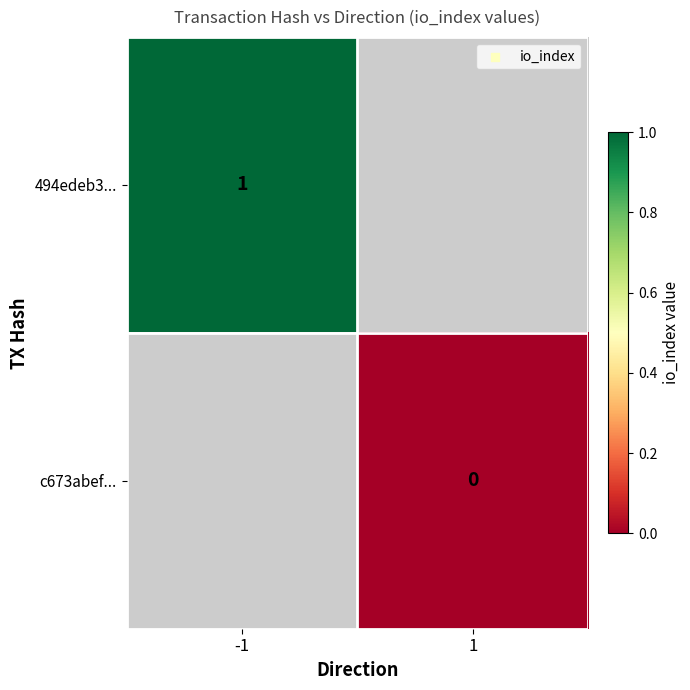

Is it true that 494edeb3... equals 2 at -1?

False